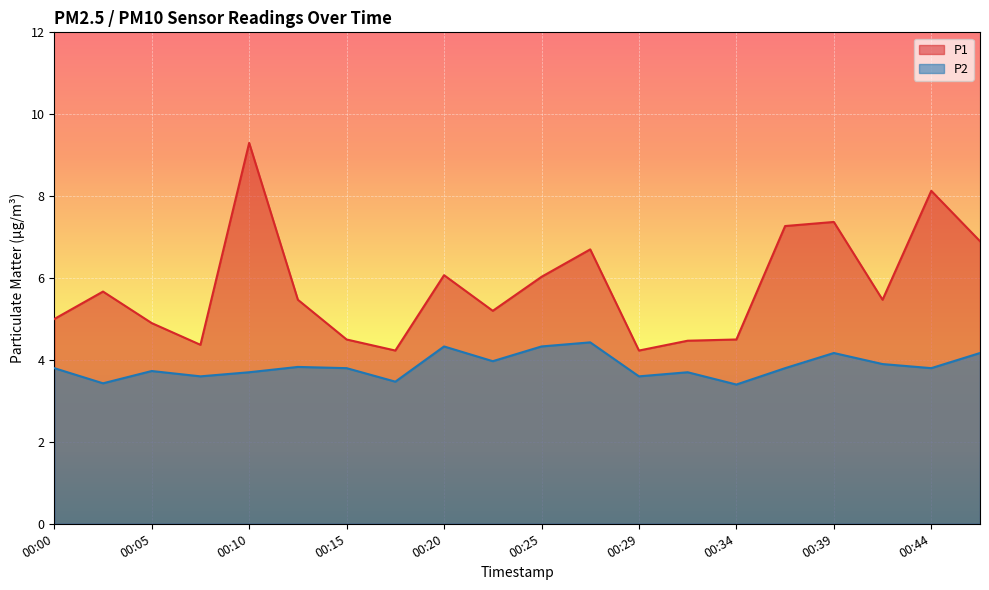

Between 00:20 and 00:10, which is larger?

00:10